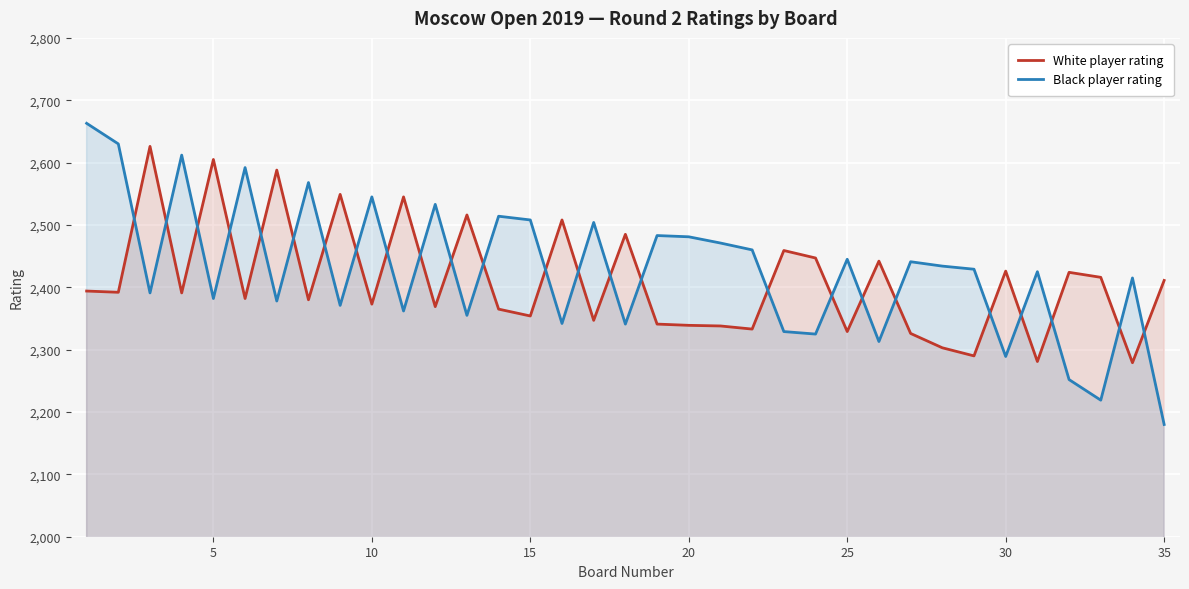

What is the difference between the maximum and minimum values in the White player rating series?

347